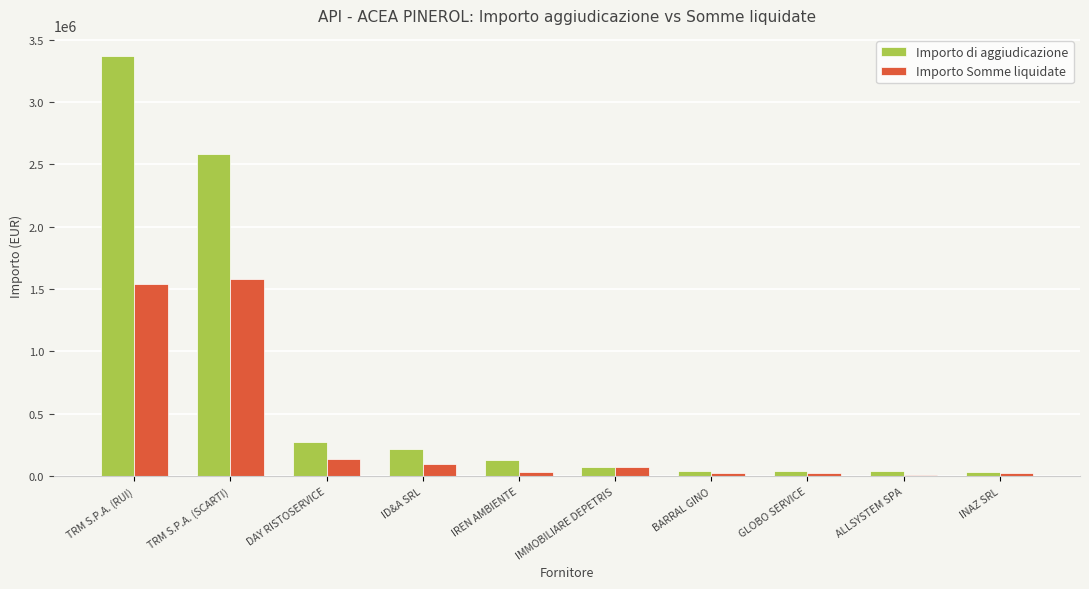

Between TRM S.P.A. (SCARTI) and ID&A SRL, which series saw the biggest shift?

Importo di aggiudicazione